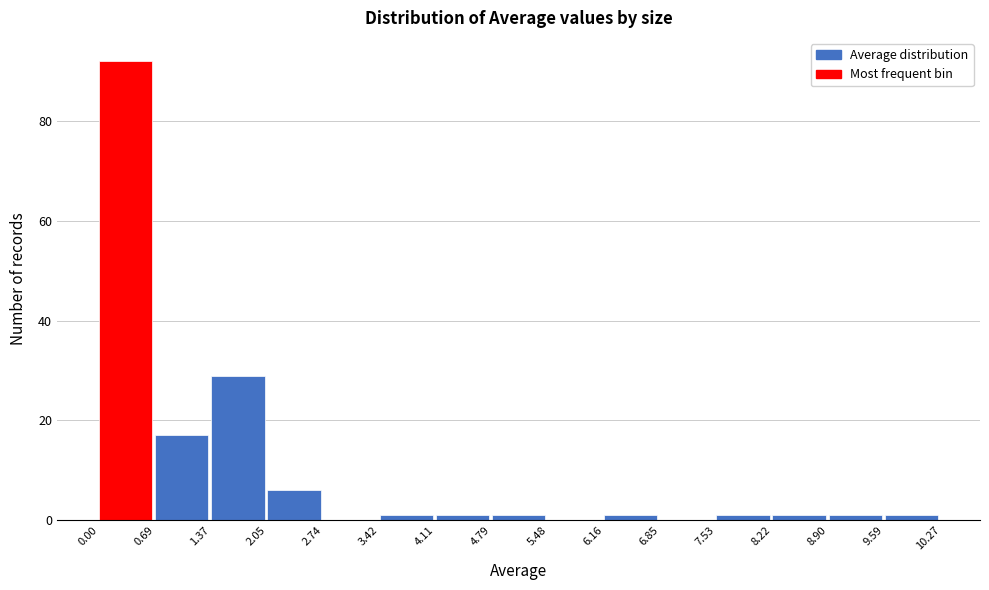

Over which range of the x-axis is the bar tallest?

0.00 to 0.69